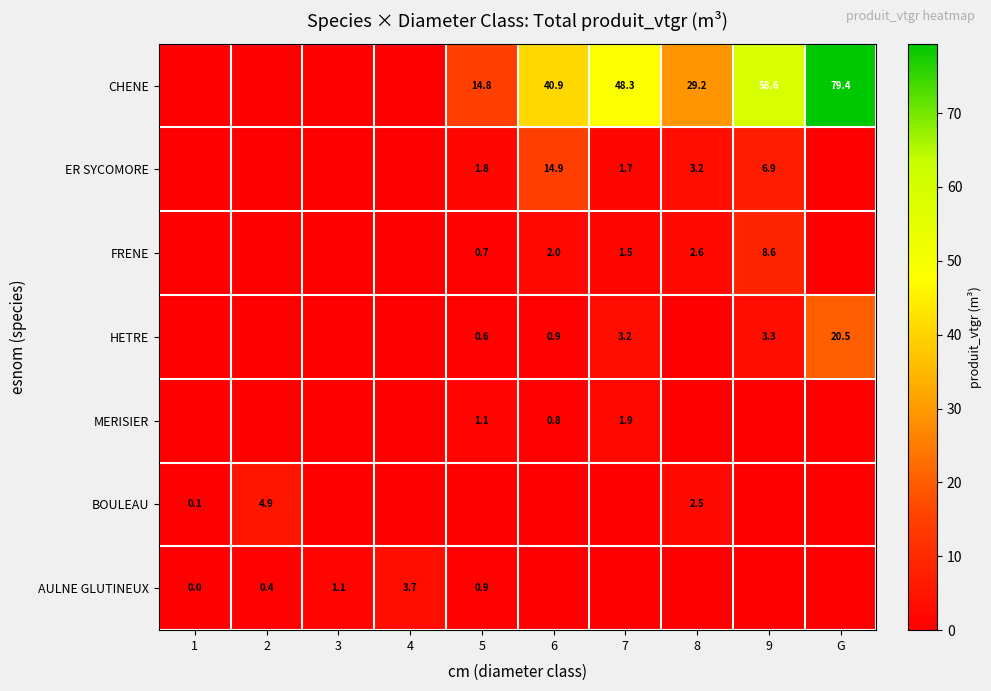

What is the difference between the ER SYCOMORE values at 6 and 8?

11.7